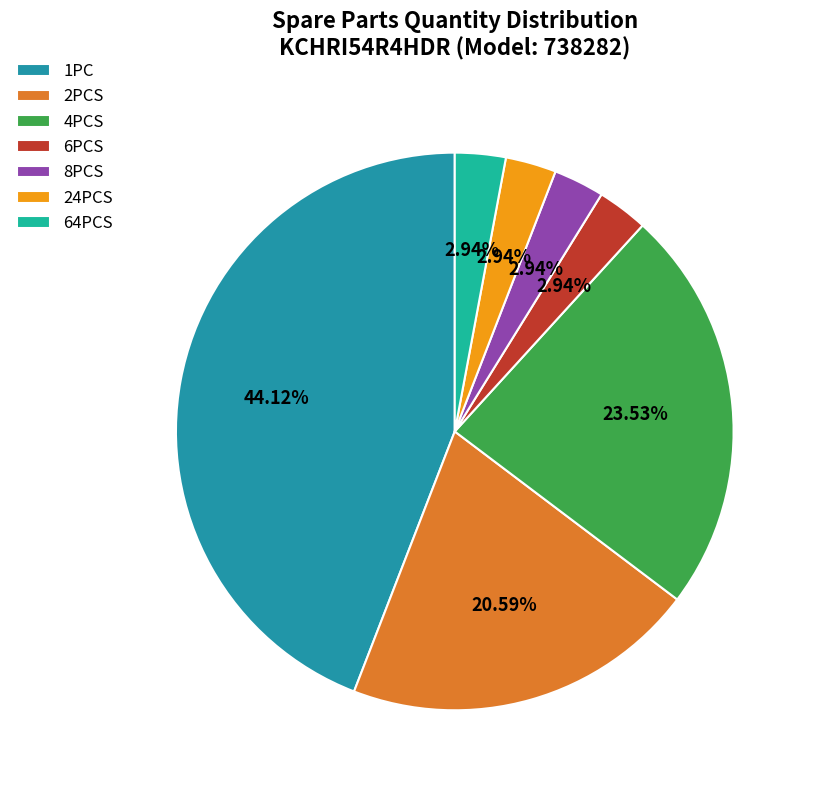

Do 8PCS and 2PCS together represent more than half of the pie?

No